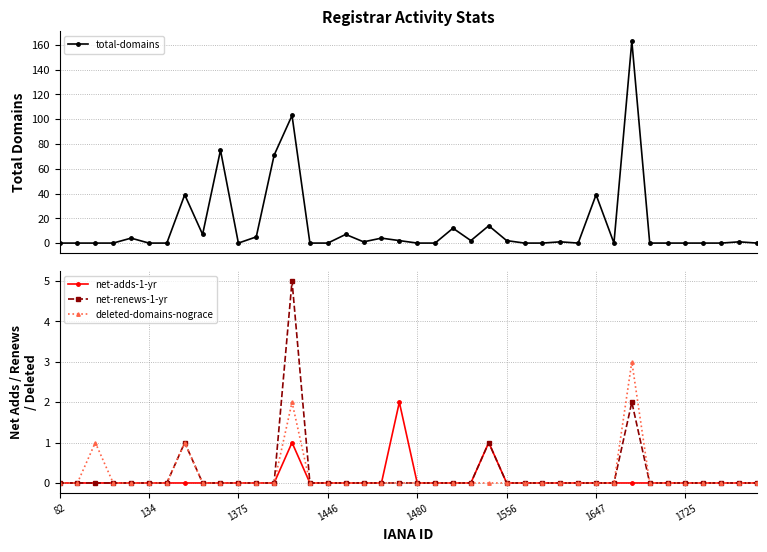

What is the label of the 22nd point from the right?

18